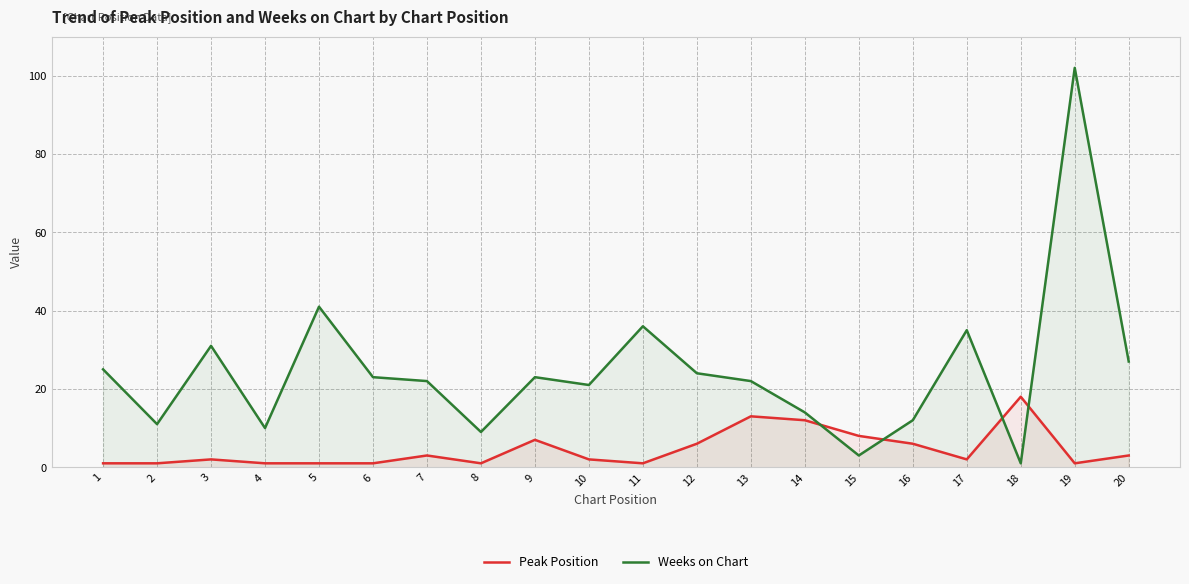

Does the chart display data point markers on the line(s)?

No